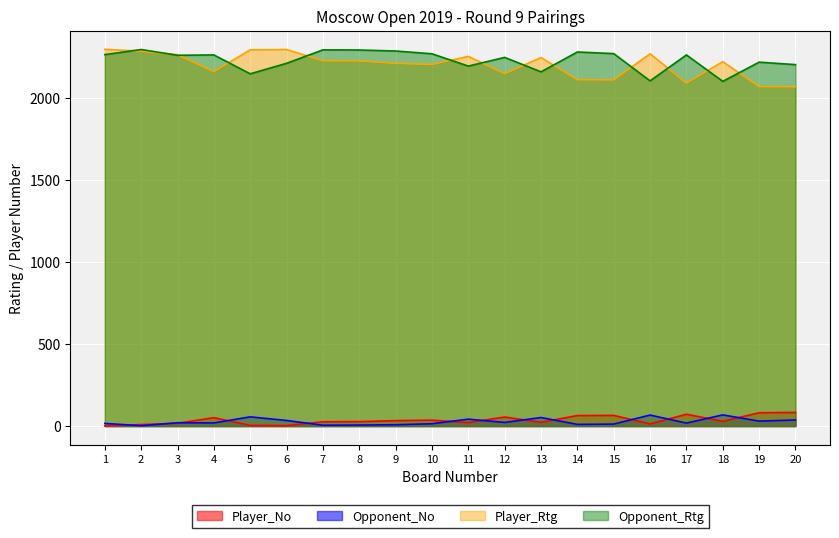

At how many categories does at least one series exceed 949?

20